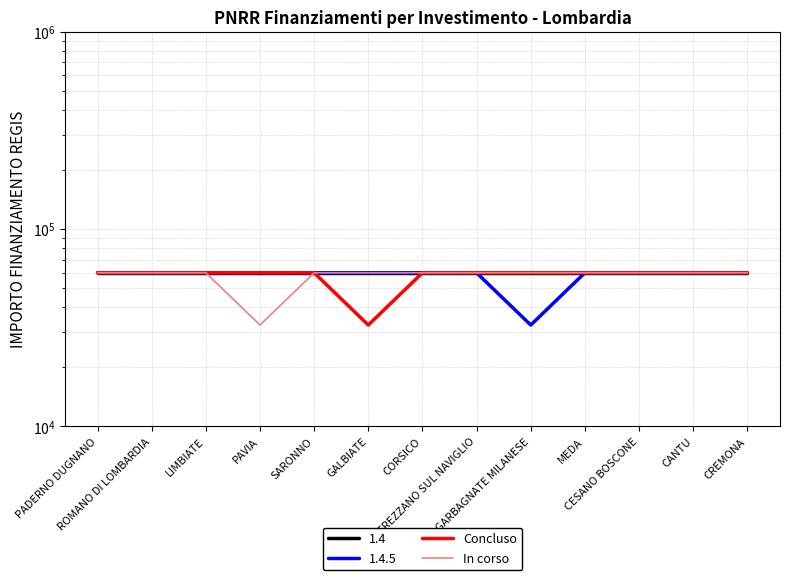

At which label is Concluso closest to 46277?

GALBIATE